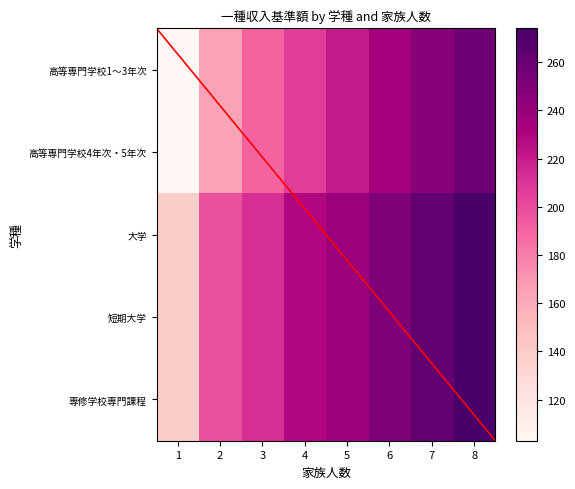

Which has a higher value, 3 or 4?

4